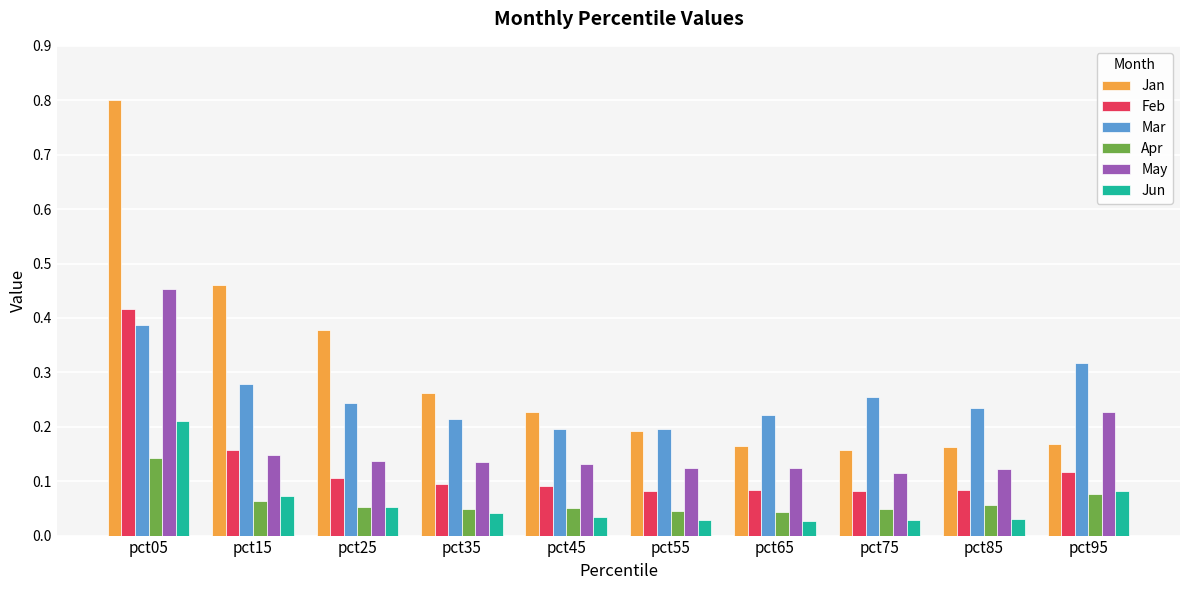

At how many categories does at least one series exceed 0?

10